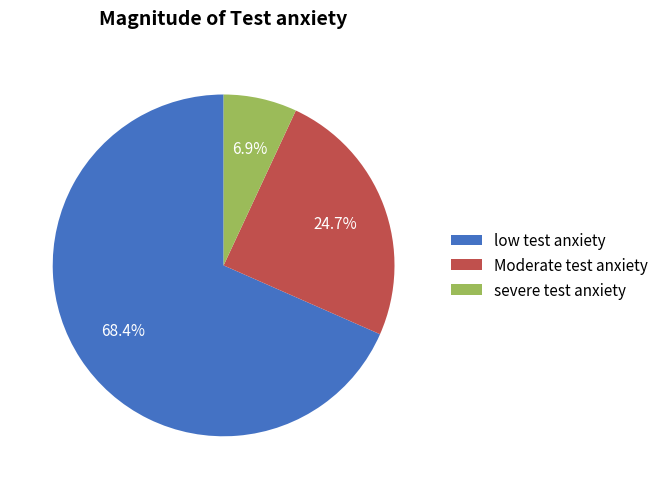

Rank the categories by value from highest to lowest.

low test anxiety, Moderate test anxiety, severe test anxiety